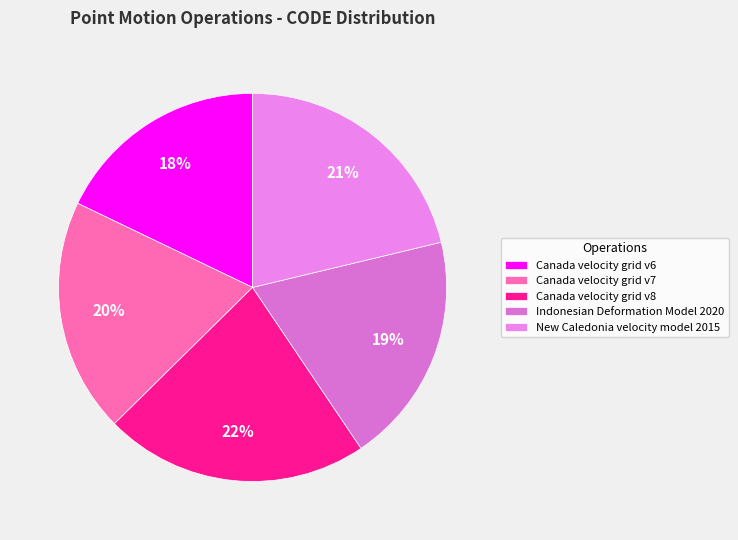

To the nearest percent, what portion does Canada velocity grid v6 represent?

18%